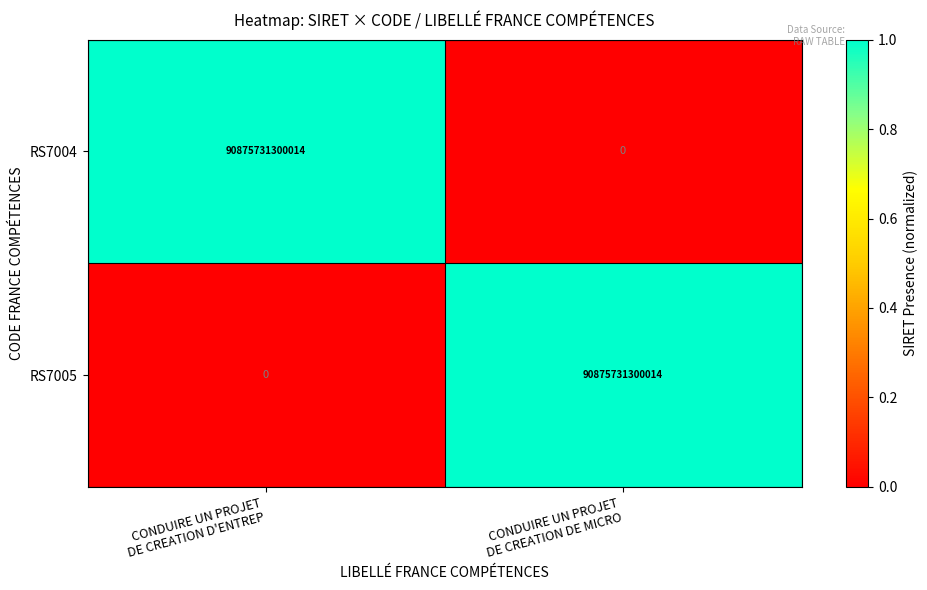

What is the difference between the maximum and minimum values in the RS7004 series?

90875731300014